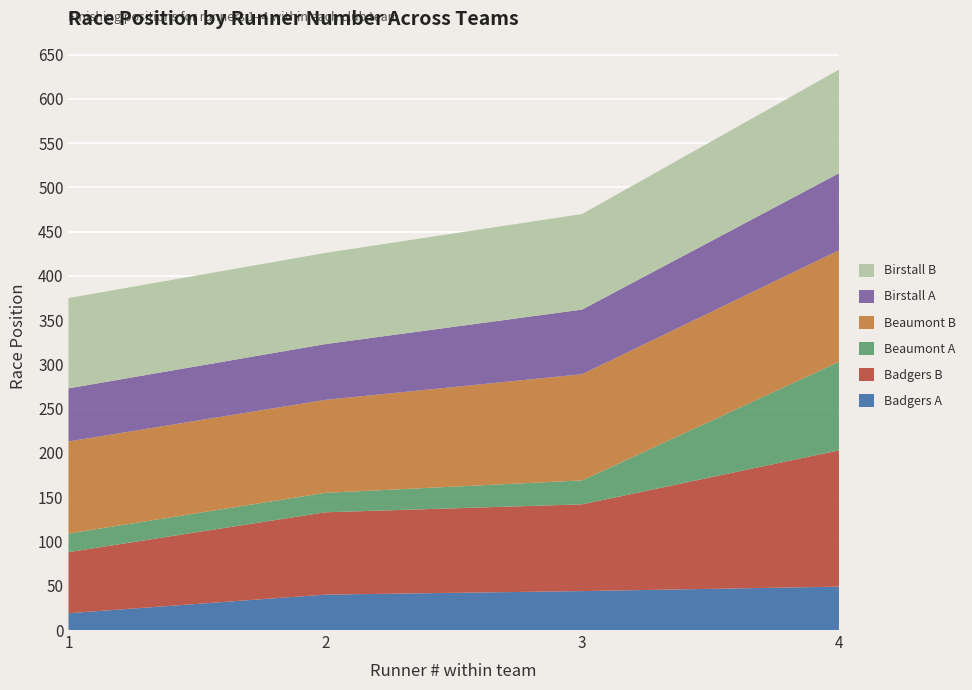

Reading left to right, extract all data points from this chart.

Badgers A: 1=19	2=40	3=44	4=49
Badgers B: 1=69	2=93	3=98	4=154
Beaumont A: 1=21	2=22	3=27	4=100
Beaumont B: 1=104	2=105	3=120	4=126
Birstall A: 1=60	2=63	3=73	4=87
Birstall B: 1=102	2=103	3=108	4=117